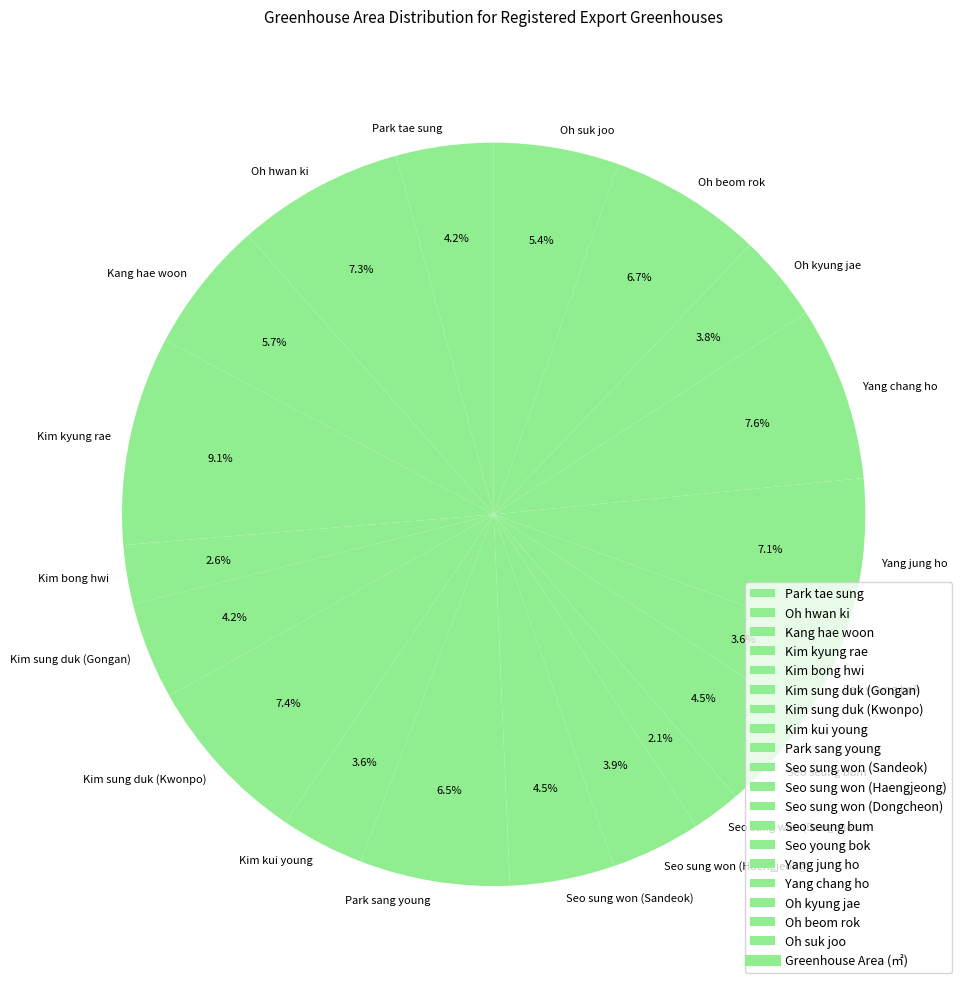

To the nearest percent, what is the average slice percentage?

5%